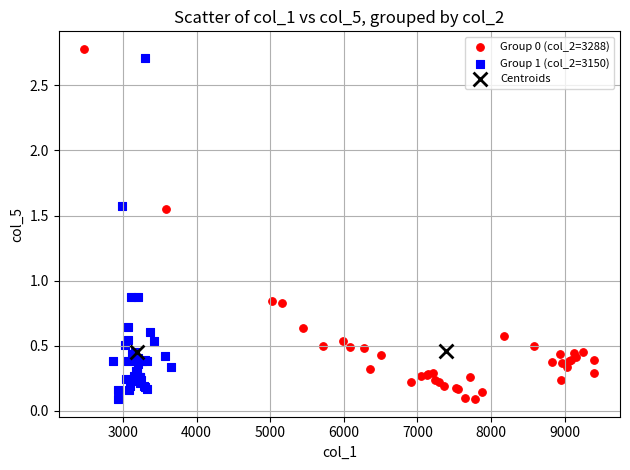

Which series contains the highest Y value?

Group 0 (col_2=3288)